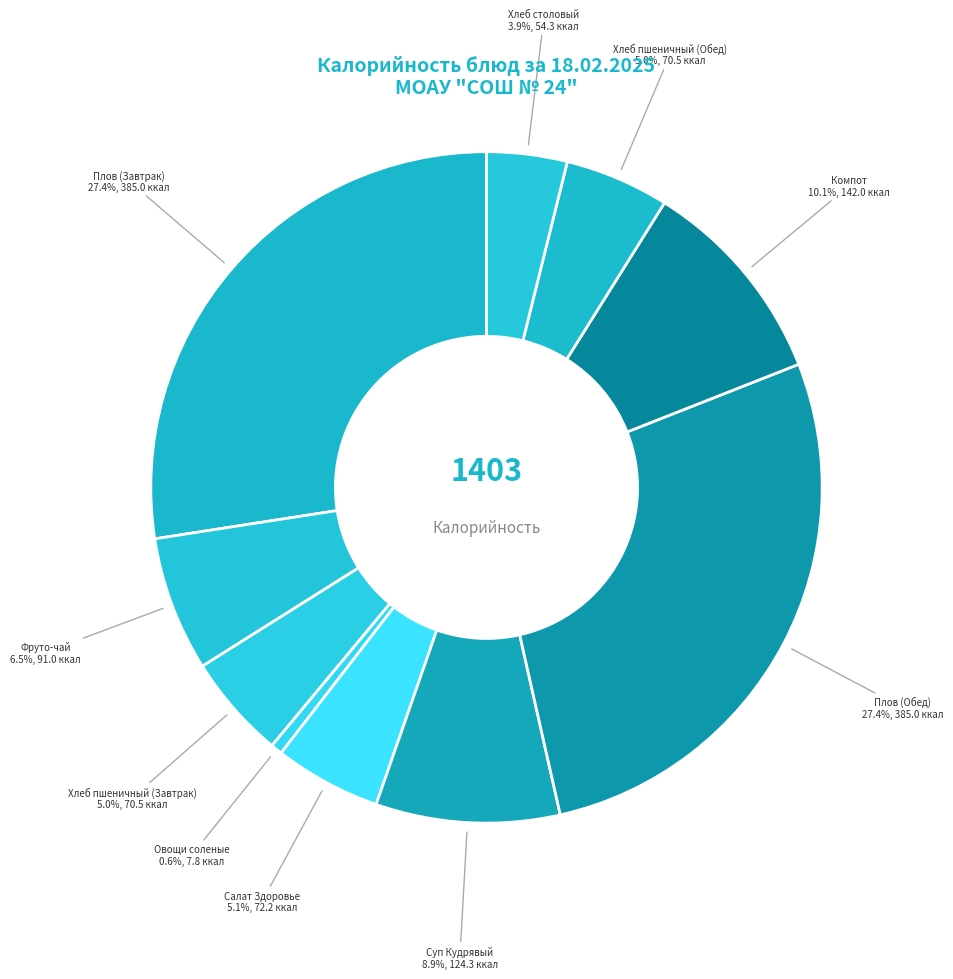

Which category has the smallest portion of the pie?

Овощи соленые